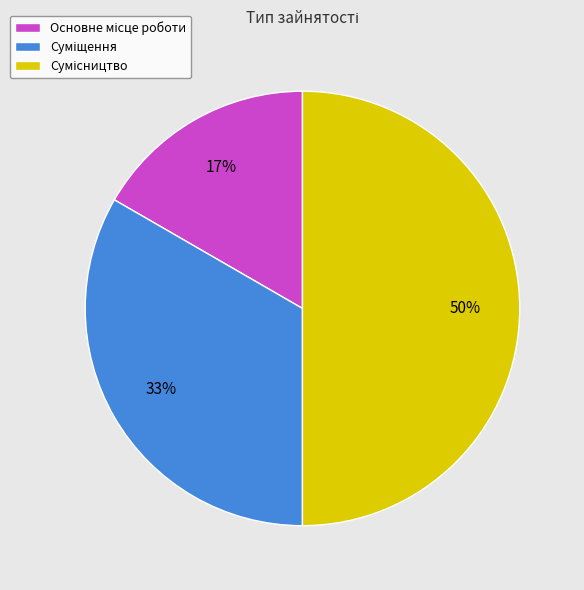

Which category has the smallest portion of the pie?

Основне місце роботи